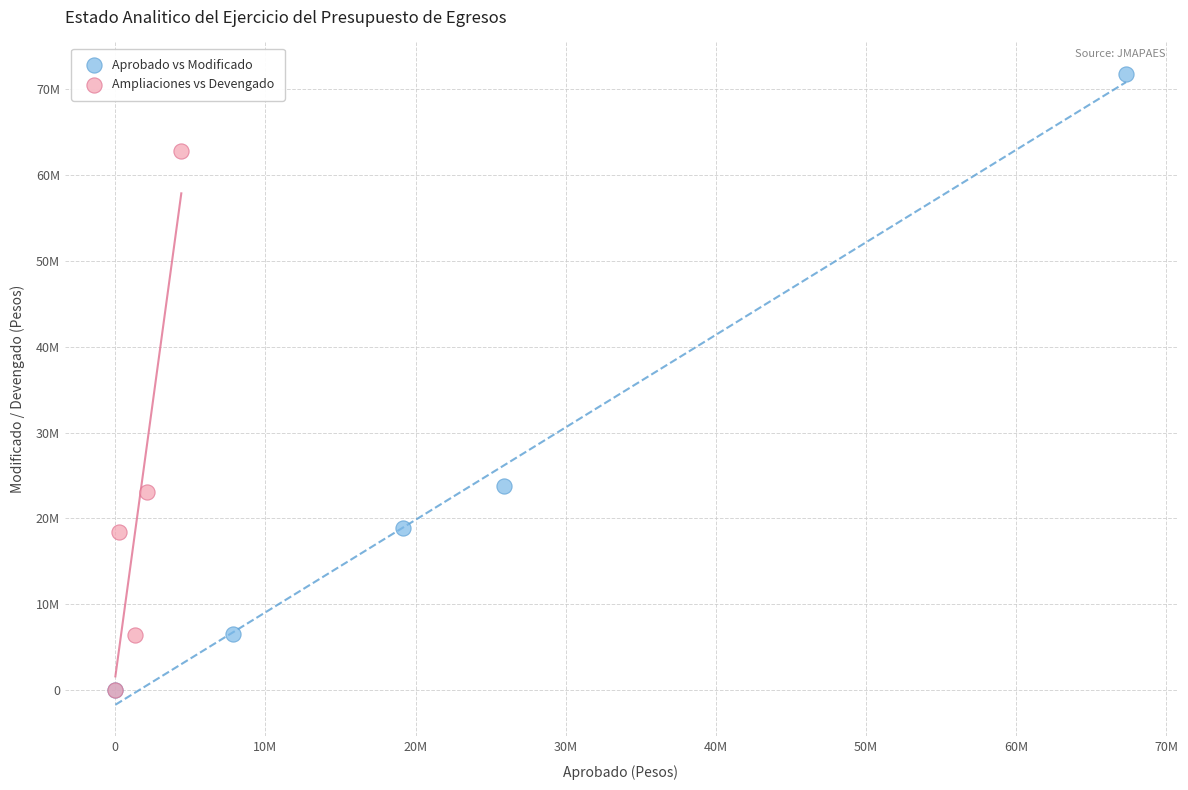

What are all the series names shown in the legend?

Aprobado vs Modificado, Ampliaciones vs Devengado